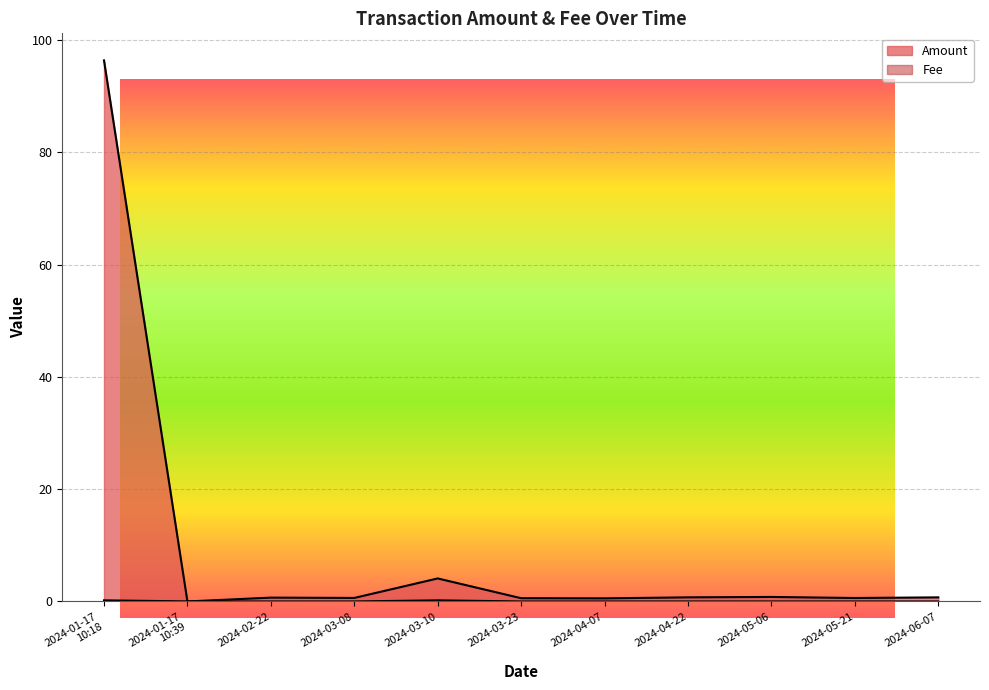

At which category does the chart reach its peak across all series?

2024-01-17
10:18